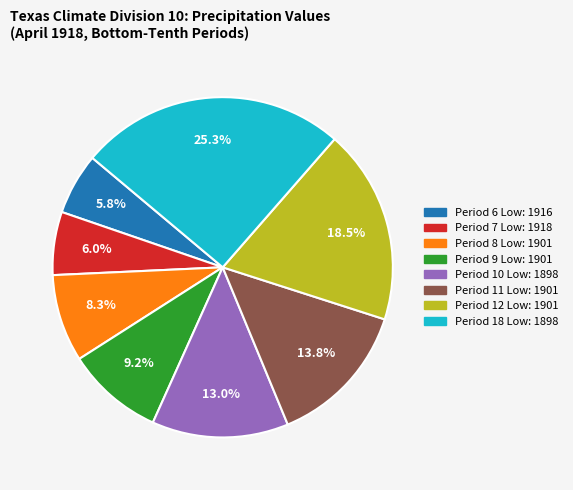

Does any single category account for the majority?

No